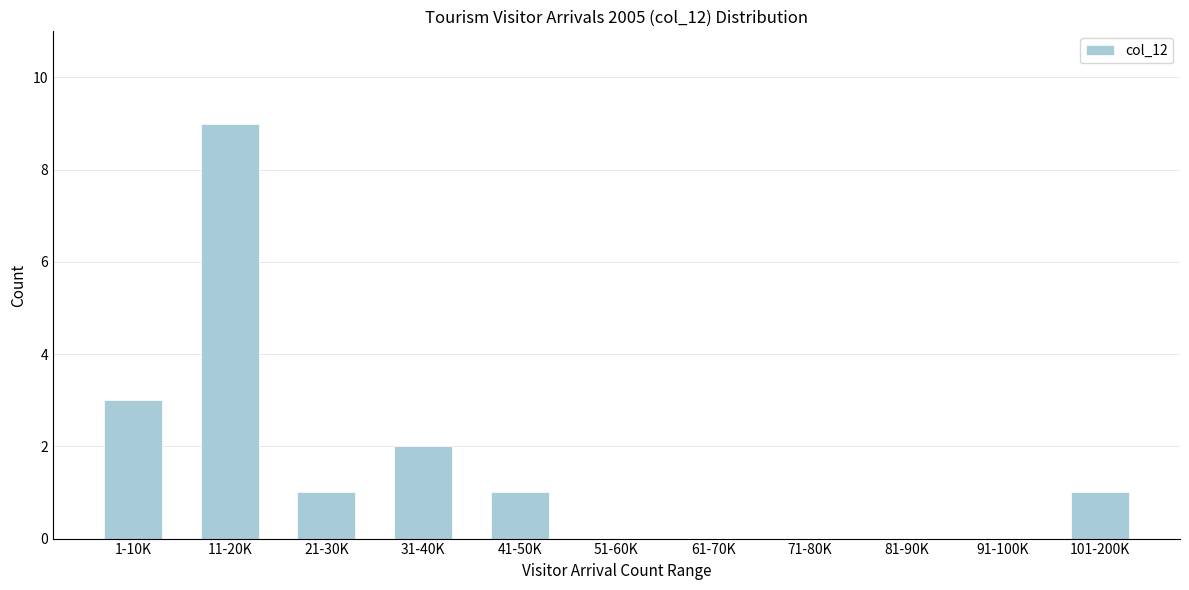

Reading left to right, what are all the values shown in this chart?

1-10K=3	11-20K=9	21-30K=1	31-40K=2	41-50K=1	51-60K=0	61-70K=0	71-80K=0	81-90K=0	91-100K=0	101-200K=1